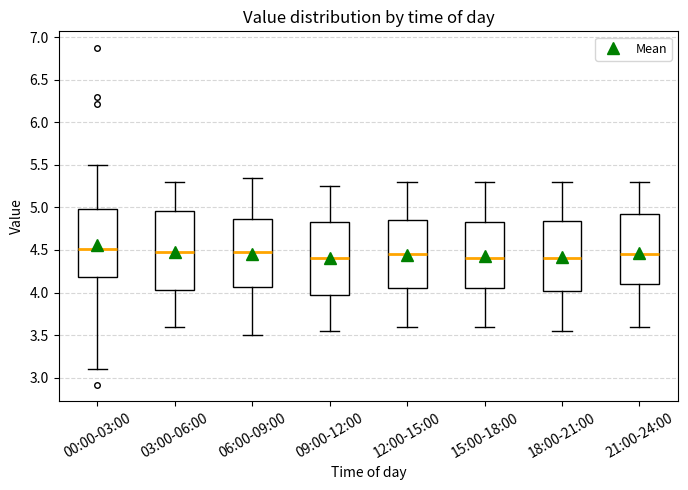

Where does the upper whisker of the box for 15:00-18:00 end on the y-axis? The values are not printed on the chart, so give them approximately, as read against the axis.

5.30